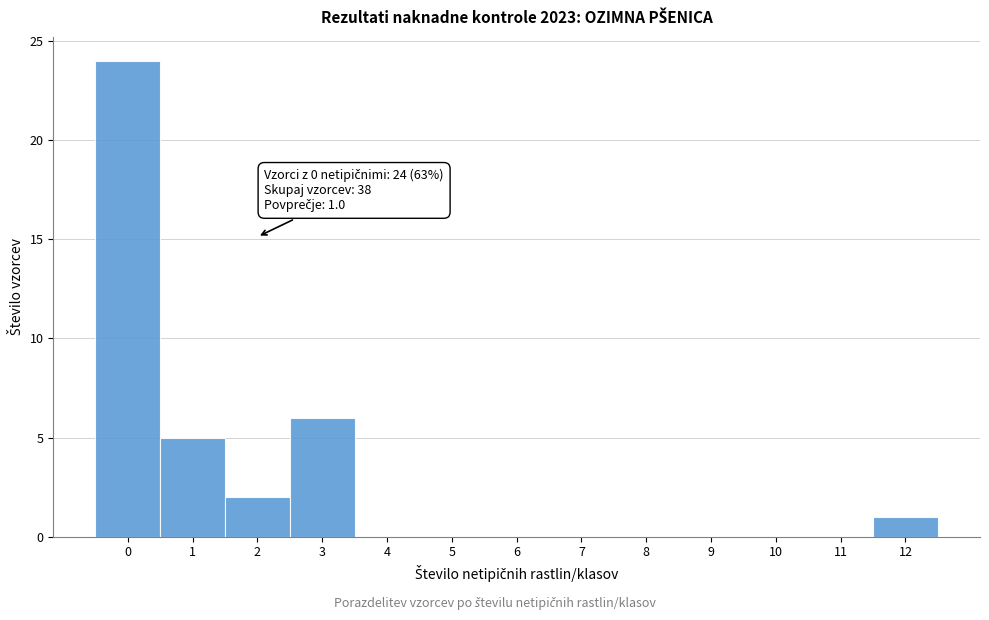

Over which range of the x-axis is the bar tallest?

-0.5 to 0.5